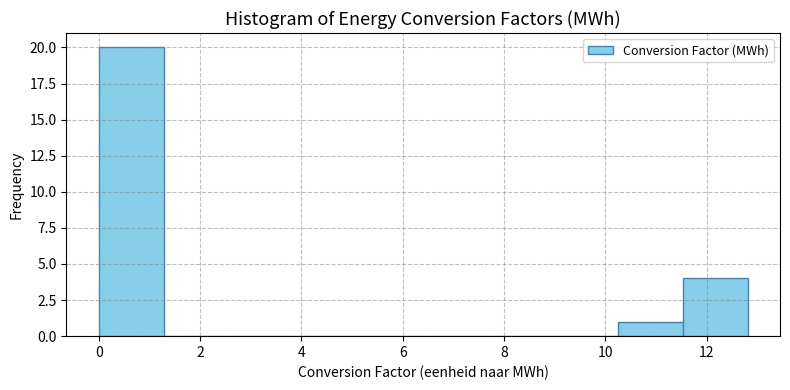

Reading left to right, transcribe this chart: for each bar, give the range it covers on the x-axis and its height. Neither the bar edges nor the heights are printed on the chart, so give them approximately, as read against the axes.

0.0 to 1.2: 20
1.2 to 2.6: 0
2.6 to 3.8: 0
3.8 to 5.2: 0
5.2 to 6.4: 0
6.4 to 7.6: 0
7.6 to 9.0: 0
9.0 to 10.2: 0
10.2 to 11.6: 1
11.6 to 12.8: 4